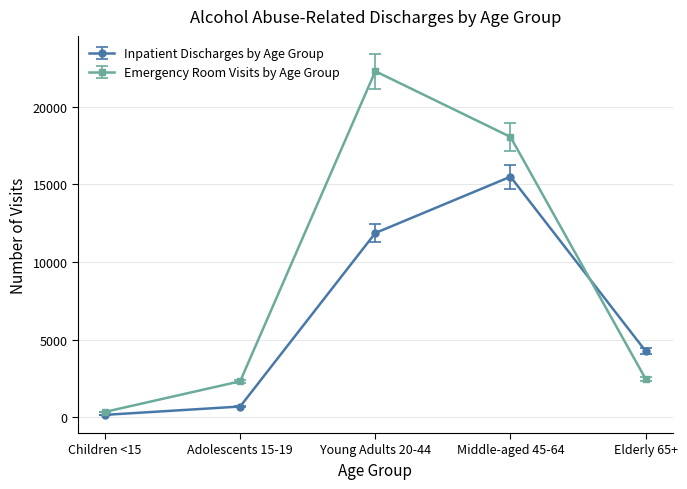

At how many categories does at least one series exceed 725?

4